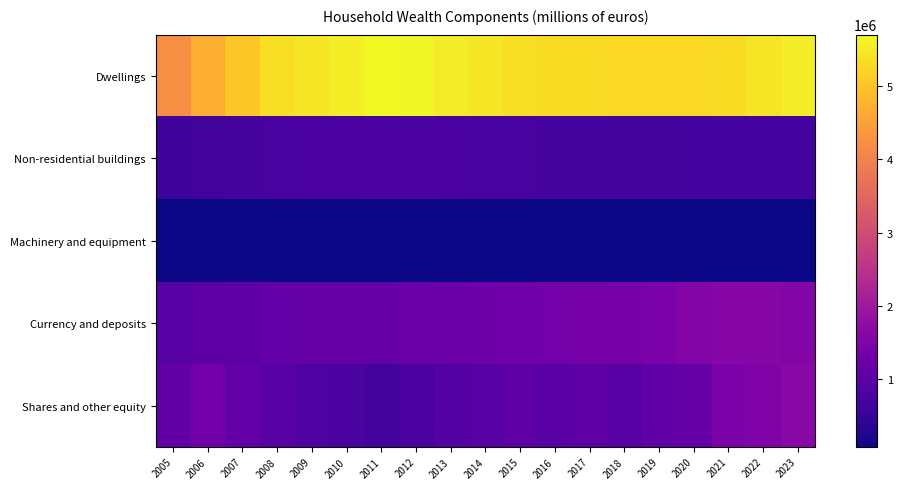

Reading left to right, extract all data points from this chart.

Dwellings: 2005=4226854.4	2006=4694631.4	2007=5055929.2	2008=5356563.8	2009=5468034.1	2010=5566799.3	2011=5701420.8	2012=5655609.5	2013=5543835.6	2014=5460484.6	2015=5364760.4	2016=5313352.2	2017=5306053.7	2018=5298217.0	2019=5300885.9	2020=5300508.8	2021=5318406.1	2022=5444985.9	2023=5547241.2
Non-residential buildings: 2005=597340.9	2006=651581.7	2007=699975.0	2008=734244.0	2009=741203.8	2010=753733.4	2011=768772.2	2012=768117.3	2013=750252.1	2014=731178.2	2015=714690.2	2016=706927.8	2017=707269.9	2018=700891.6	2019=693718.4	2020=684804.8	2021=674467.7	2022=677164.7	2023=678300.7
Machinery and equipment: 2005=85038.8	2006=87815.9	2007=90332.6	2008=92105.6	2009=90648.0	2010=91247.5	2011=92016.8	2012=91598.8	2013=86611.4	2014=83292.2	2015=81399.4	2016=79193.9	2017=78752.4	2018=77846.2	2019=78283.2	2020=75388.3	2021=77452.8	2022=81987.5	2023=84323.3
Currency and deposits: 2005=924133.0	2006=1002506.7	2007=1050862.4	2008=1120628.1	2009=1144144.9	2010=1142204.0	2011=1148036.3	2012=1200202.7	2013=1228197.6	2014=1259064.4	2015=1284356.3	2016=1334919.4	2017=1363497.5	2018=1384937.9	2019=1448160.0	2020=1548094.5	2021=1617325.7	2022=1630037.9	2023=1577352.0
Shares and other equity: 2005=1087543.4	2006=1307743.3	2007=1116063.7	2008=946303.8	2009=840011.4	2010=768398.4	2011=691928.4	2012=752031.8	2013=892991.1	2014=949888.5	2015=1041729.9	2016=962833.6	2017=1033815.1	2018=929936.9	2019=1076457.4	2020=1134630.5	2021=1445732.0	2022=1503947.3	2023=1656075.5